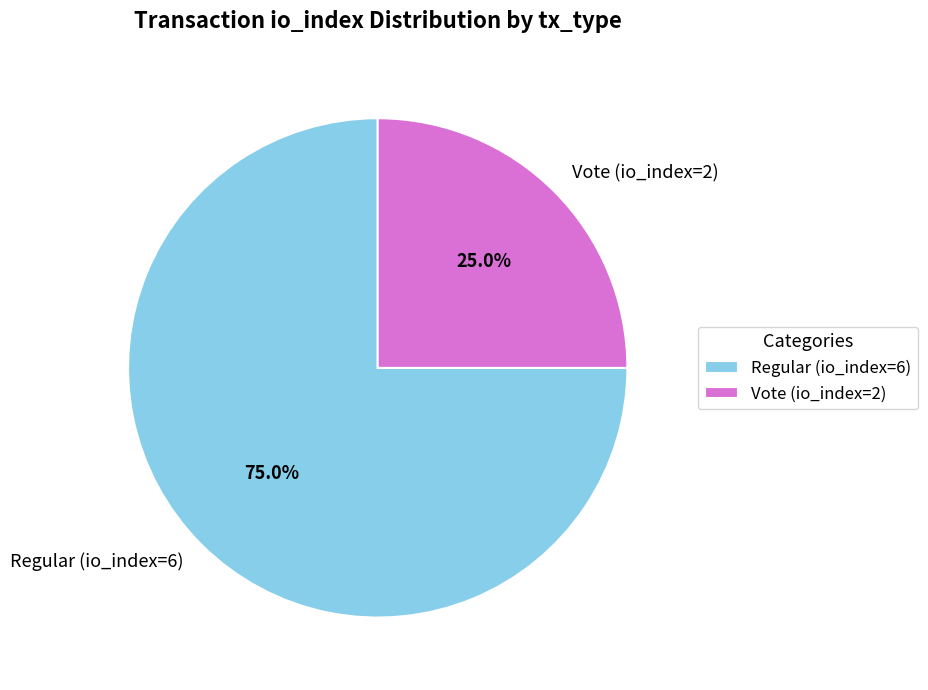

To the nearest percent, what is the average slice percentage?

50%